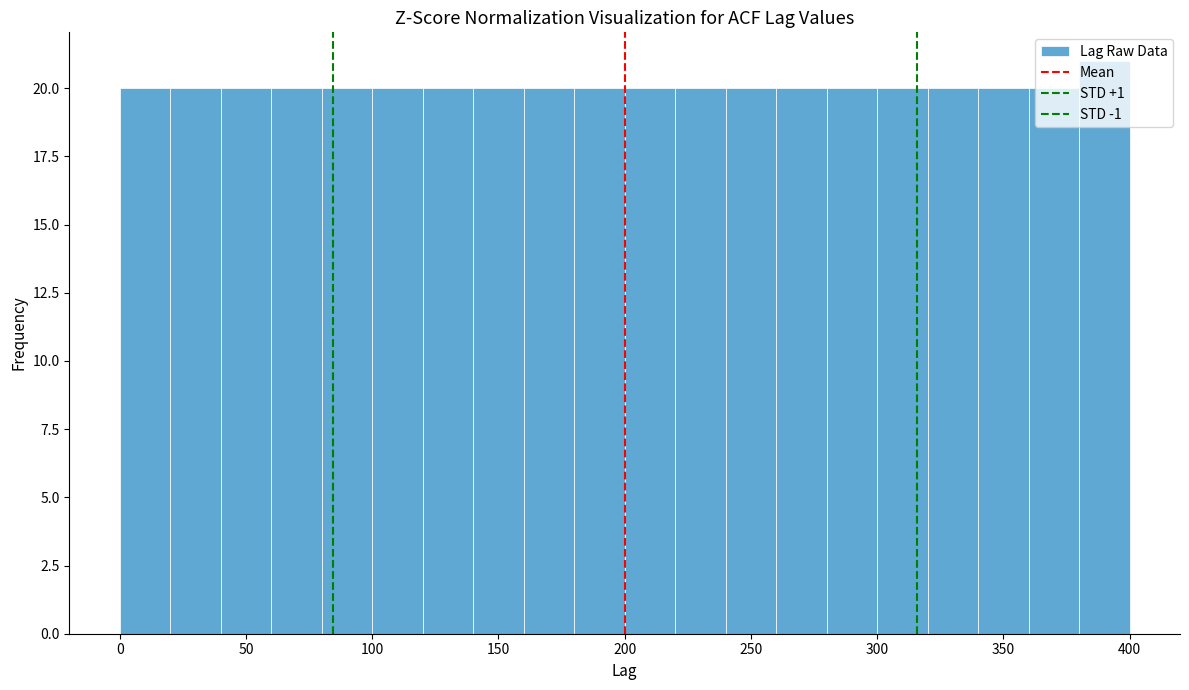

Which range on the x-axis has the tallest bar?

380 to 400